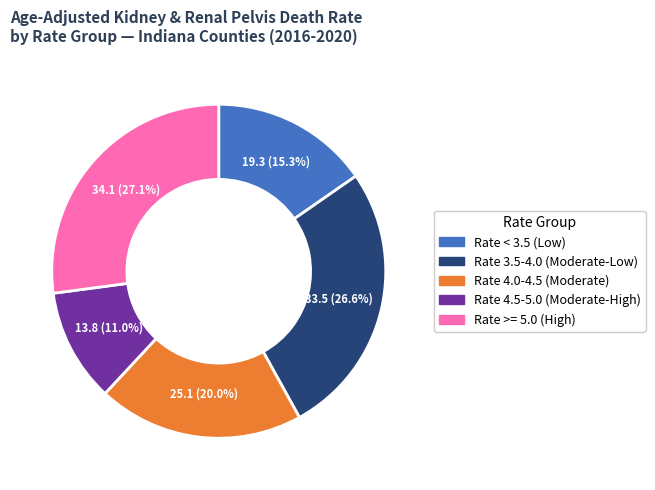

How many slices are in this pie chart?

5